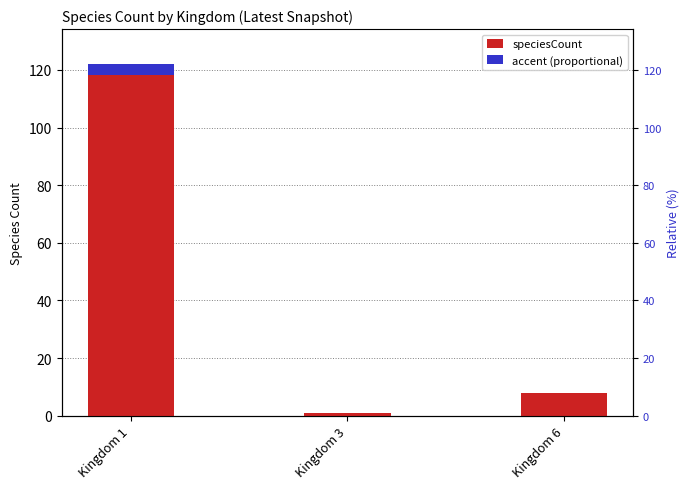

What is the sum of the speciesCount values at Kingdom 1 and Kingdom 3?

123.0